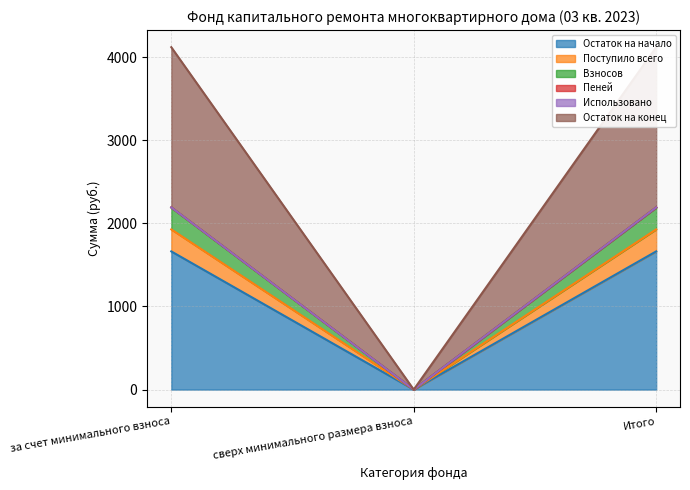

What is the difference between the Взносов values at за счет минимального взноса and сверх минимального размера взноса?

1662.9